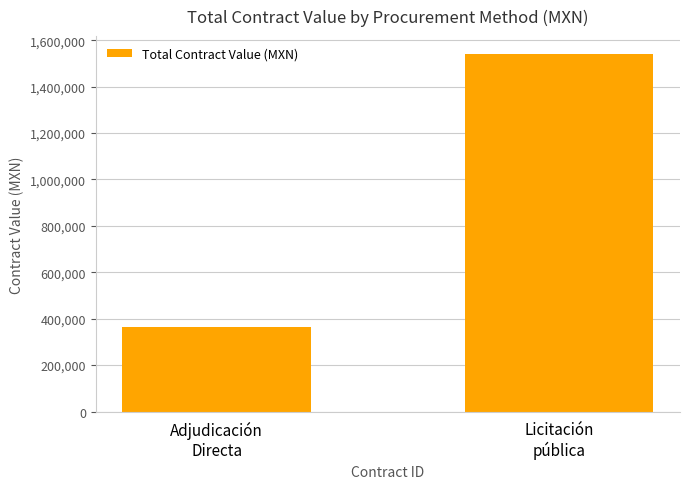

Rank the categories by value from lowest to highest.

Adjudicación
Directa, Licitación
pública